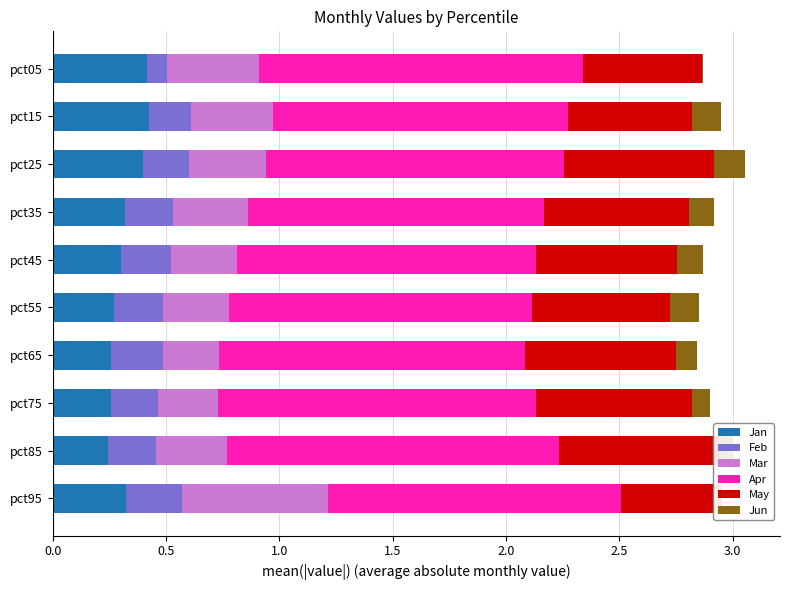

What is the approximate value of Feb at pct85?

0.2